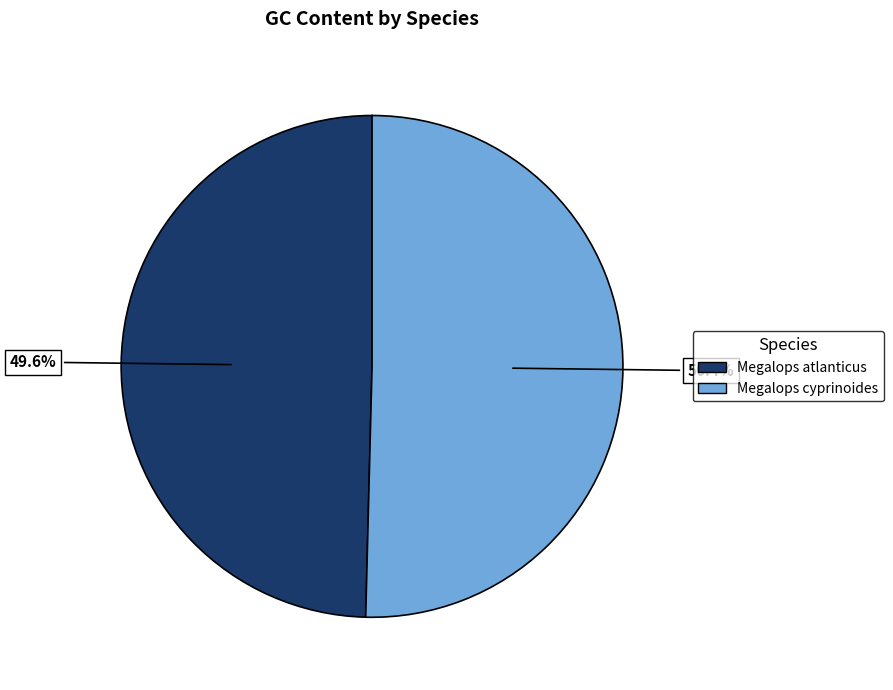

Which category has the biggest portion of the pie?

Megalops cyprinoides